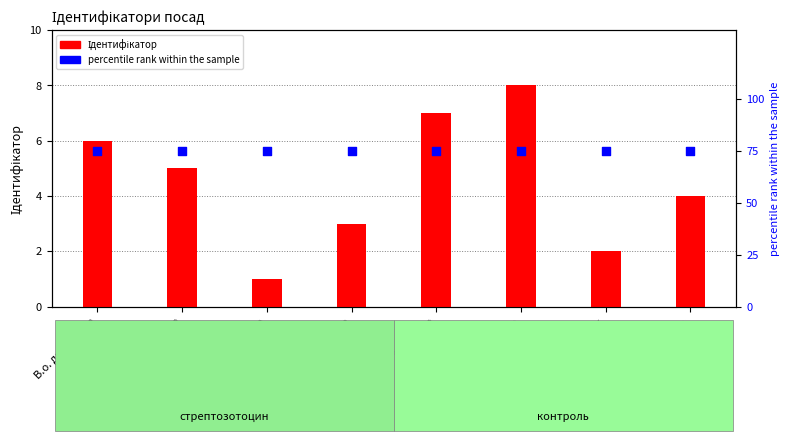

Which series has the largest total across all categories?

percentile rank within the sample